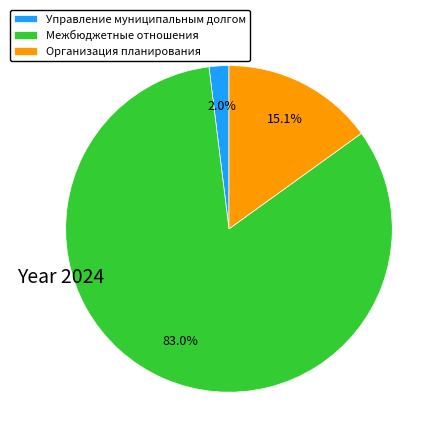

Which slice is the smallest?

Управление муниципальным долгом